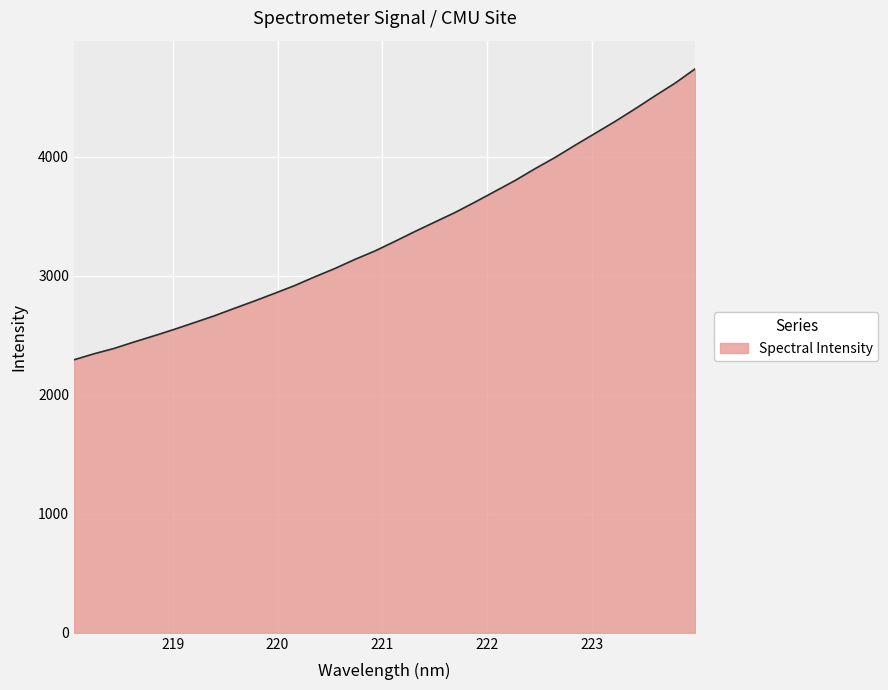

What is the maximum value shown in the chart?

4740.8